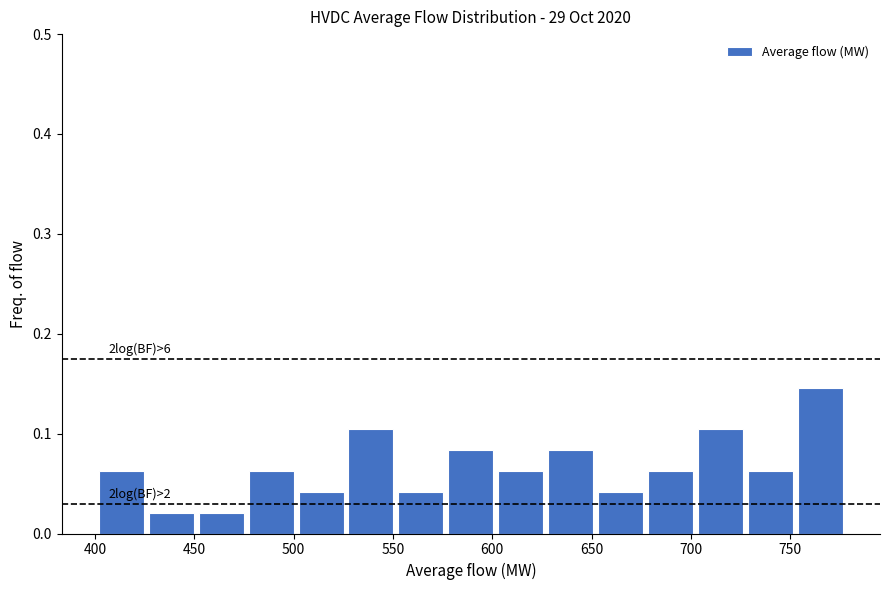

Over which range of the x-axis is the bar tallest?

755 to 780